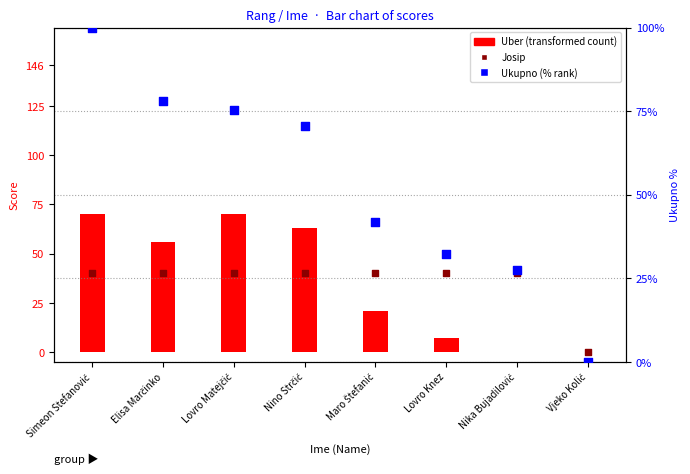

Which series contains the lowest Y value?

Uber